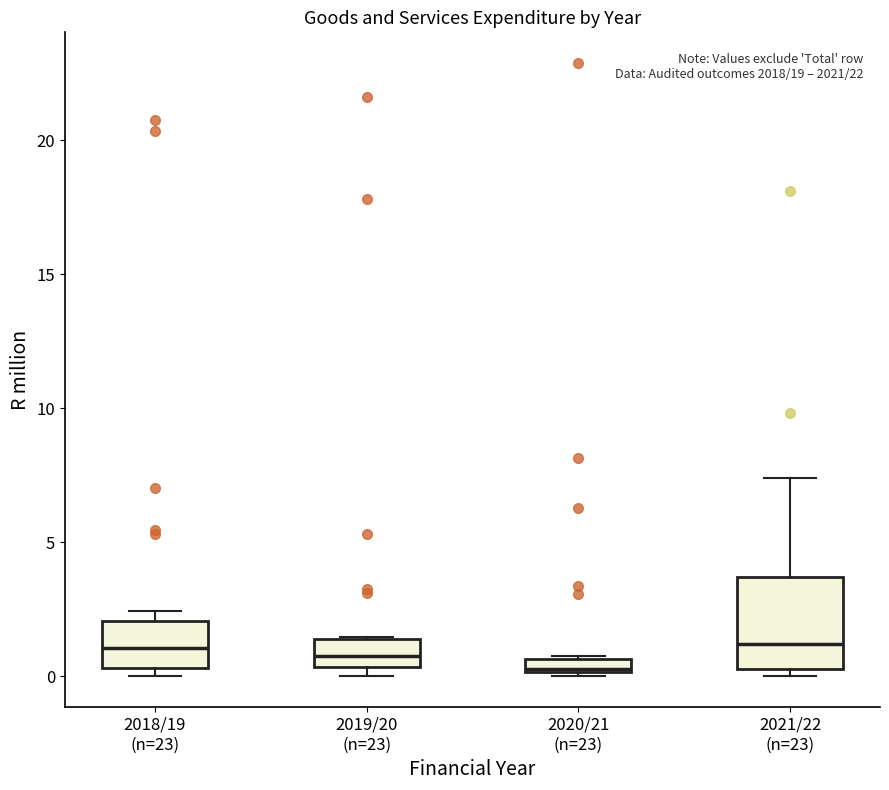

Which box is the tallest, from its lower edge to its upper edge?

2021/22 (n=23)